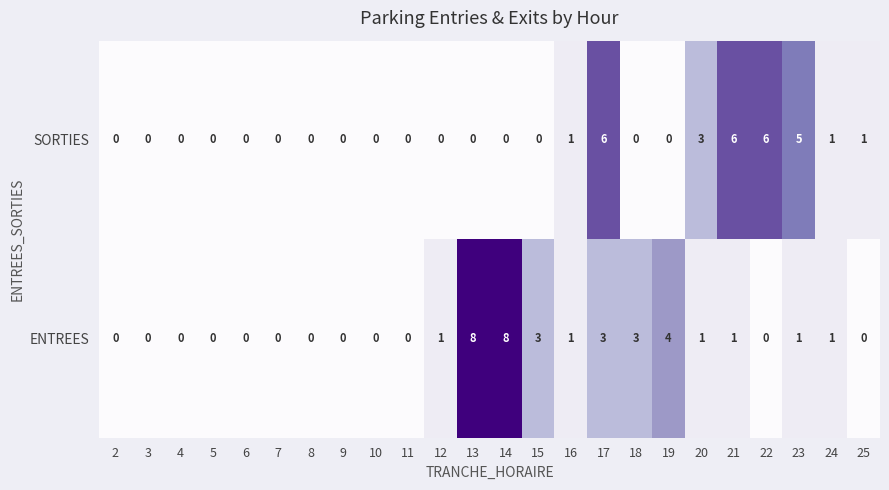

What is the difference between the maximum and second lowest values in the ENTREES series?

8